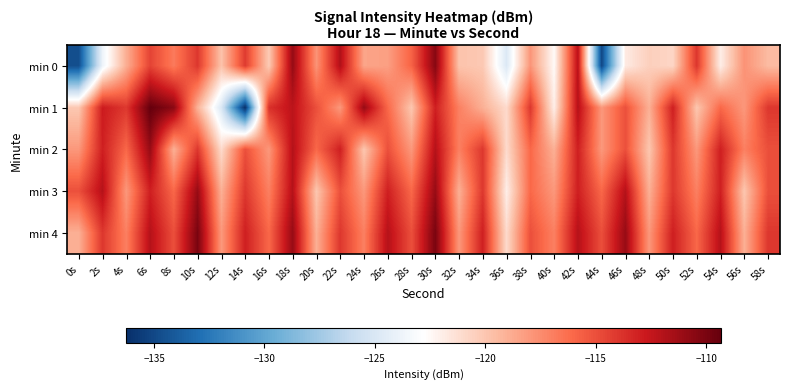

Rank the series by their maximum value, from lowest to highest.

min 2, min 3, min 0, min 4, min 1